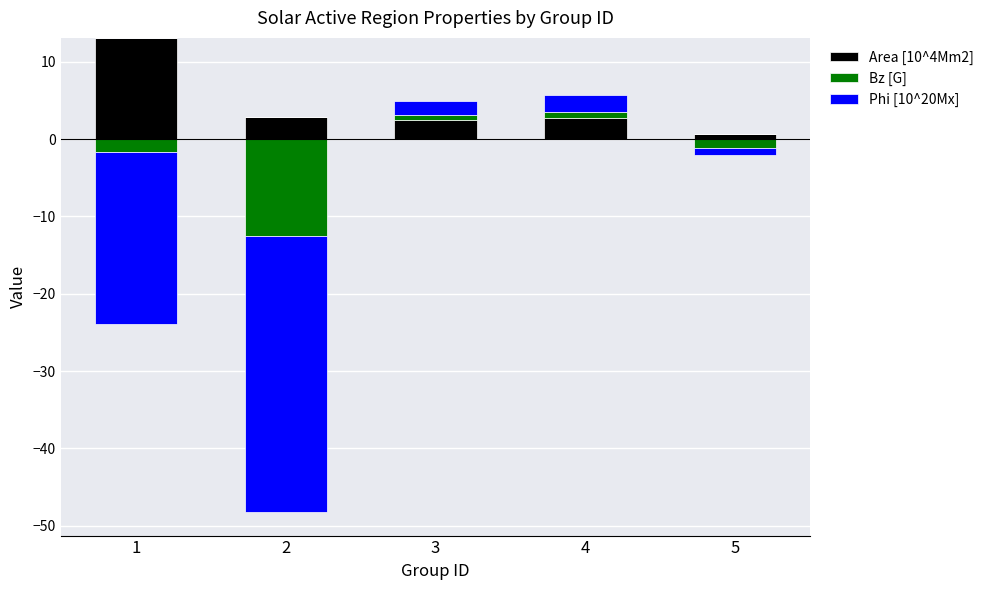

Which has a higher value, 5 or 4?

4